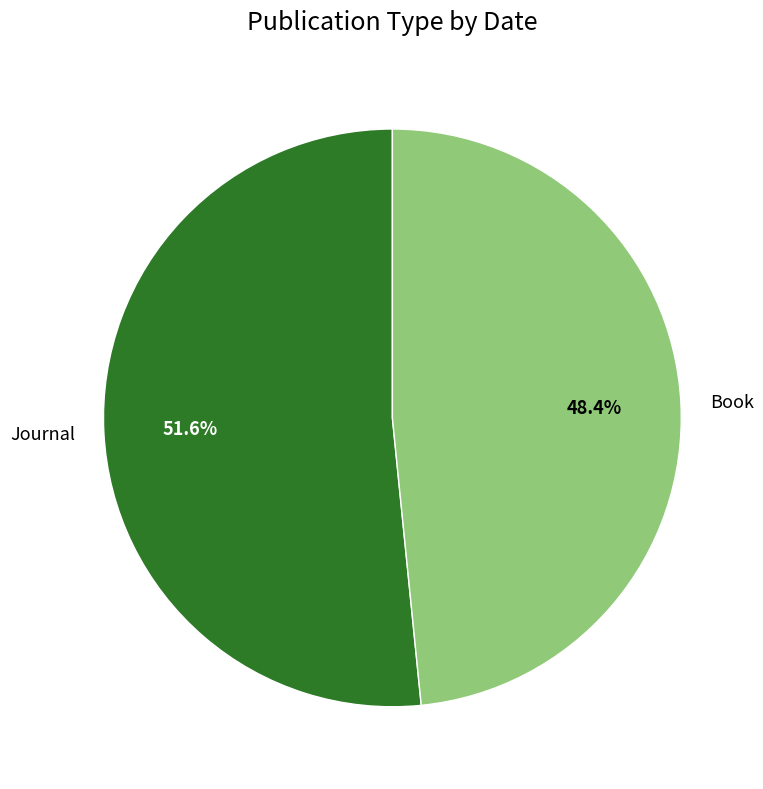

Is there any slice that represents more than half of the pie?

Yes